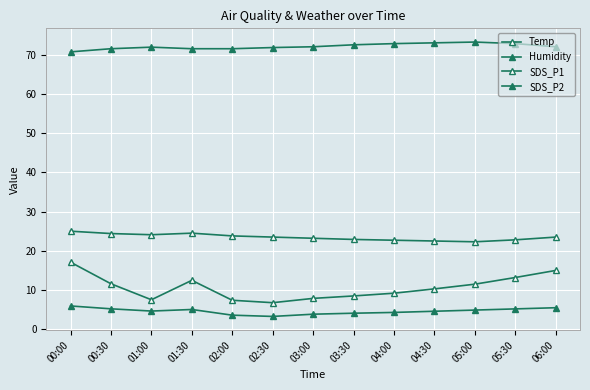

How many distinct data groups are displayed?

4